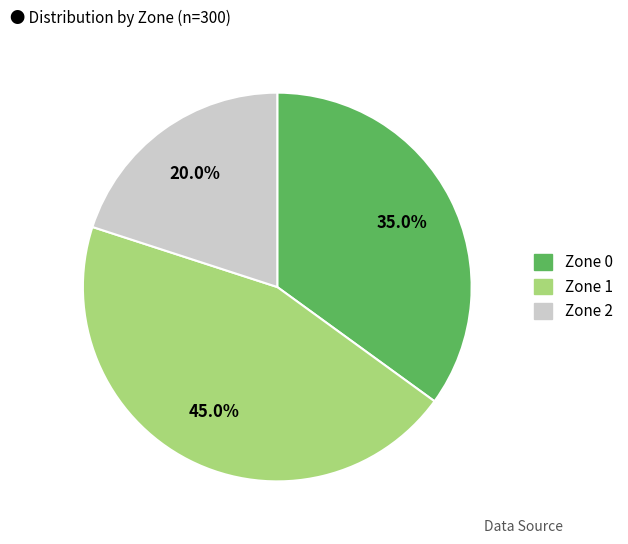

Which category has the biggest portion of the pie?

Zone 1